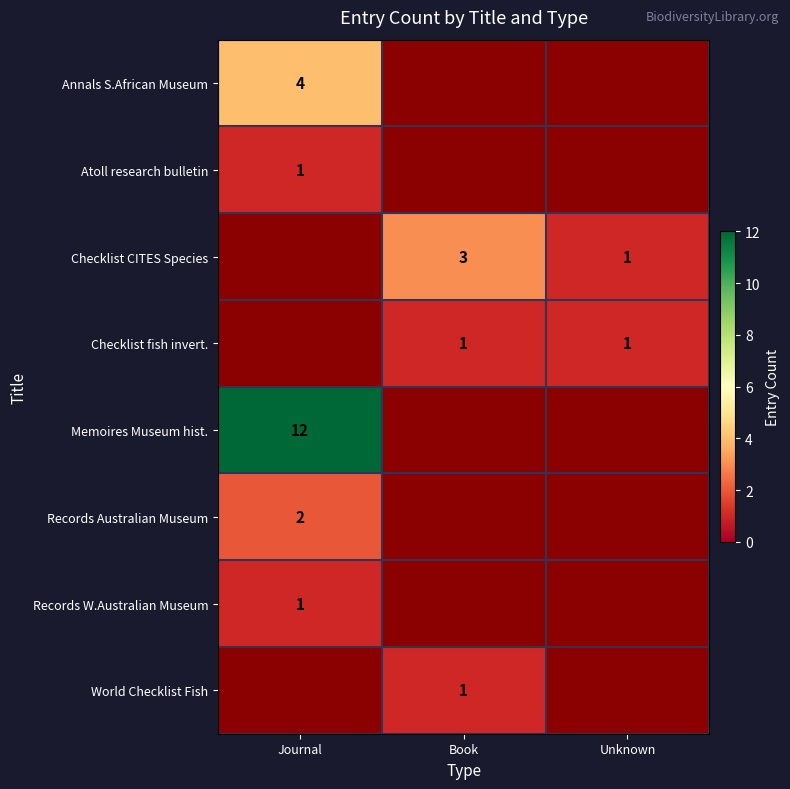

Is it true that Checklist CITES Species equals 1.0 at Unknown?

True